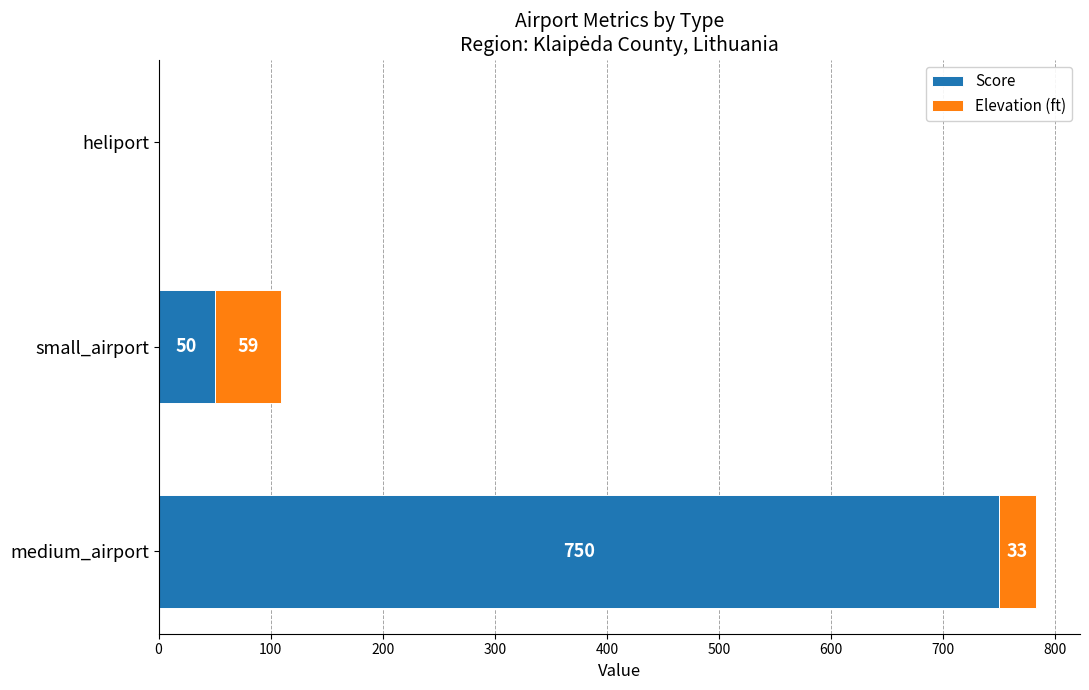

At which category is the sum across all series the highest?

medium_airport